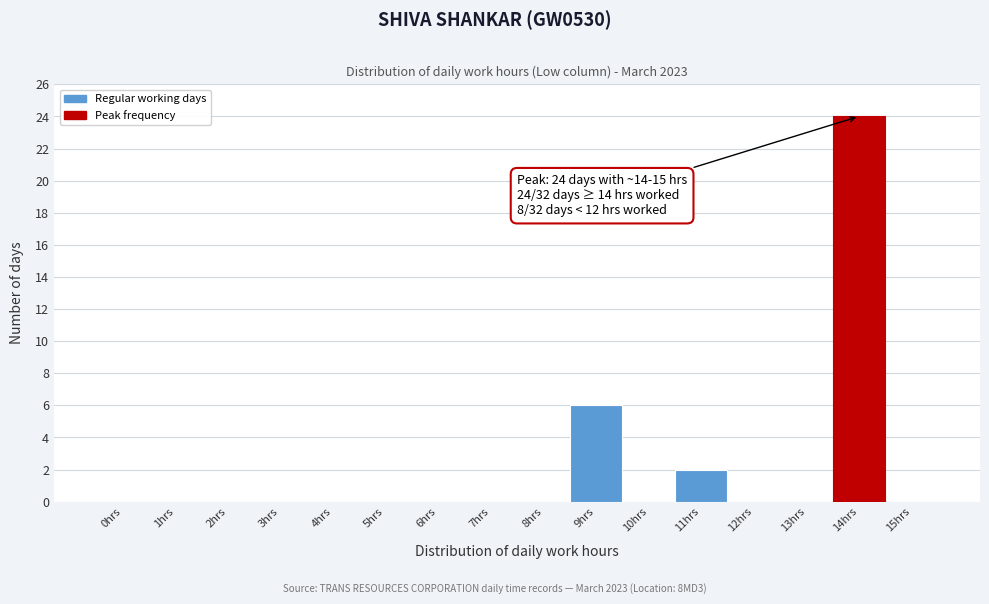

Reading left to right, extract all data points from this chart.

0hrs=0	1hrs=0	2hrs=0	3hrs=0	4hrs=0	5hrs=0	6hrs=0	7hrs=0	8hrs=0	9hrs=6	10hrs=0	11hrs=2	12hrs=0	13hrs=0	14hrs=24	15hrs=0